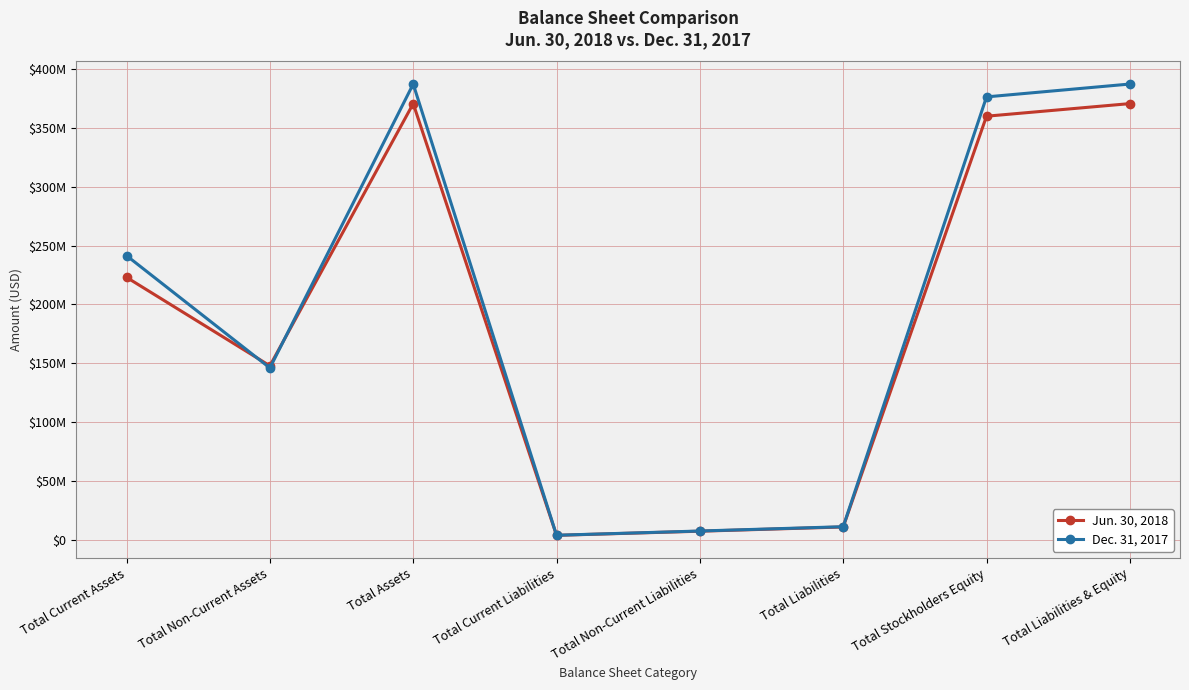

Reading right to left, extract all data points from this chart.

Jun. 30, 2018: 370843729	360132158	10711571	7115816	3595755	370843729	147793999	223049730
Dec. 31, 2017: 387499423	376560196	10939227	7272995	3666232	387499423	145985977	241513446